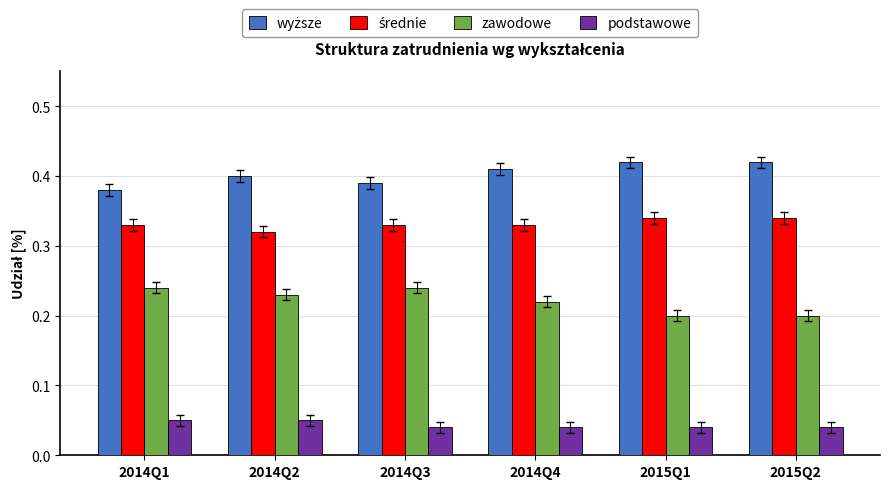

The value of zawodowe at 2014Q2 is 0.1. True or false?

False